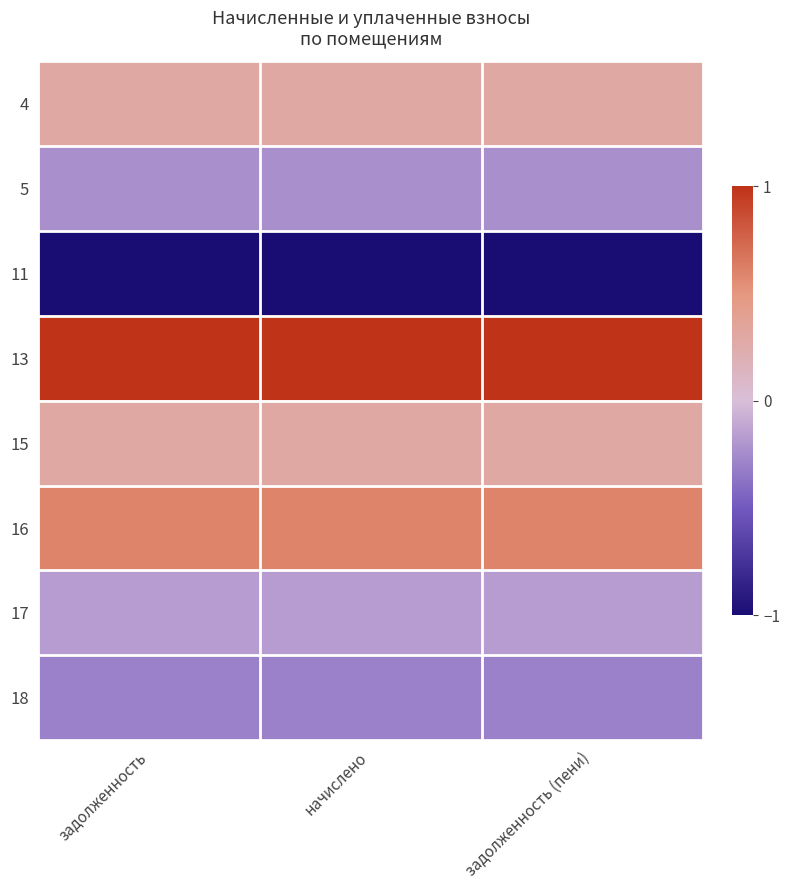

What is the spread (max minus min) of values at начислено?

2.0